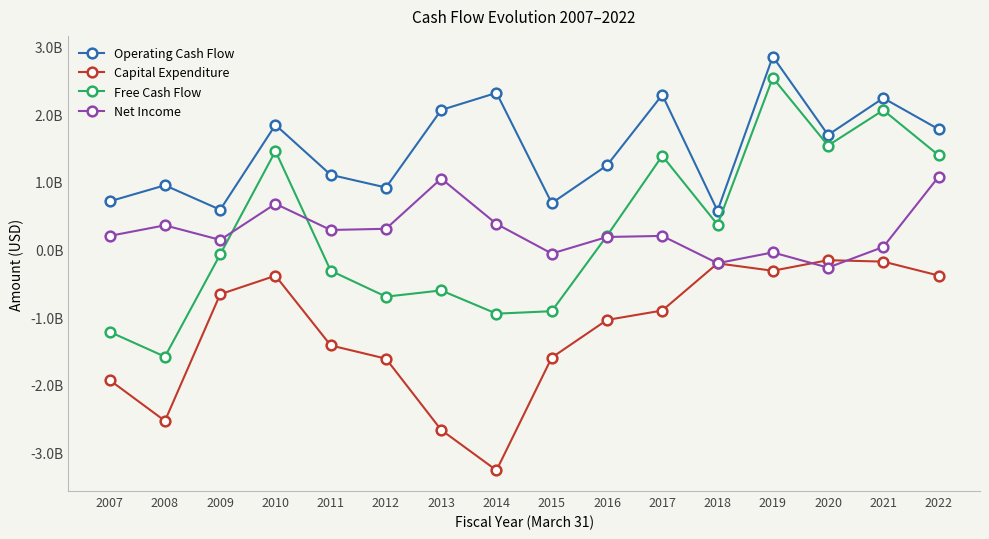

True or false: Operating Cash Flow and Net Income cross at least once.

False